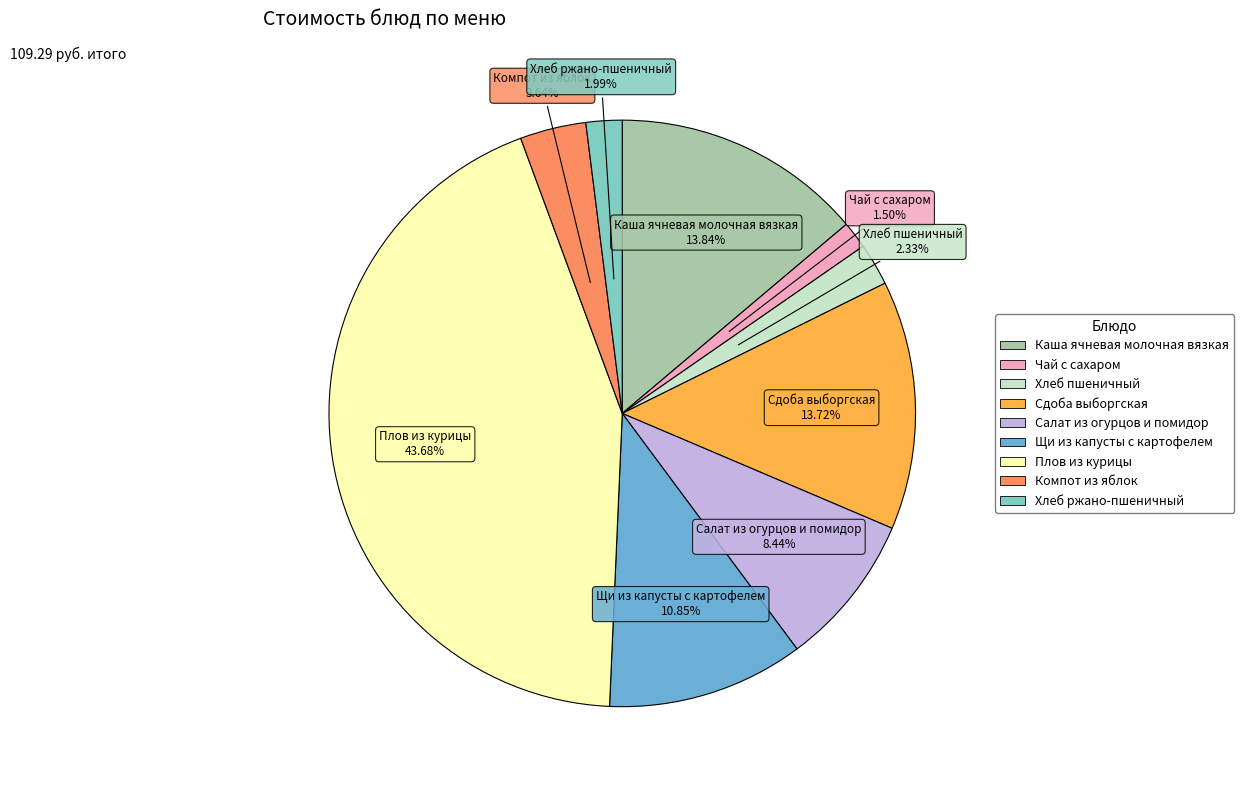

To the nearest percent, what is the combined percentage of Салат из огурцов и помидор and Хлеб пшеничный?

11%